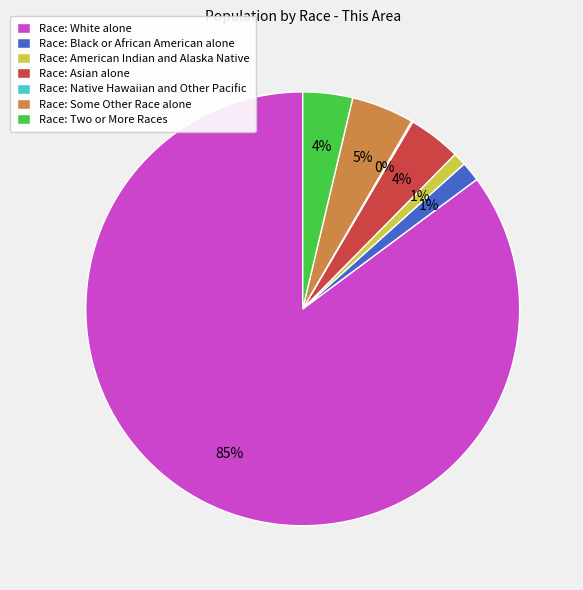

True or false: Race: American Indian and Alaska Native accounts for 12% of the total.

False